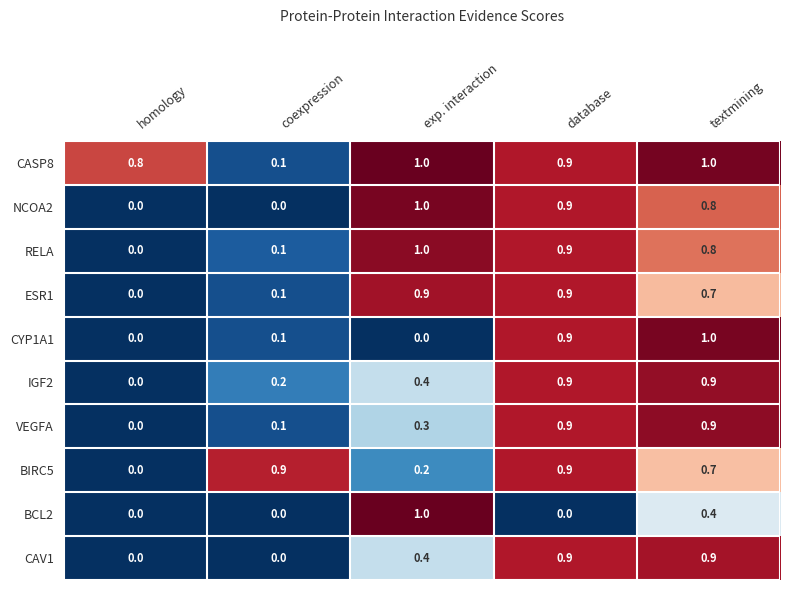

The ESR1 series shows 0.5 at exp. interaction. True or false?

False